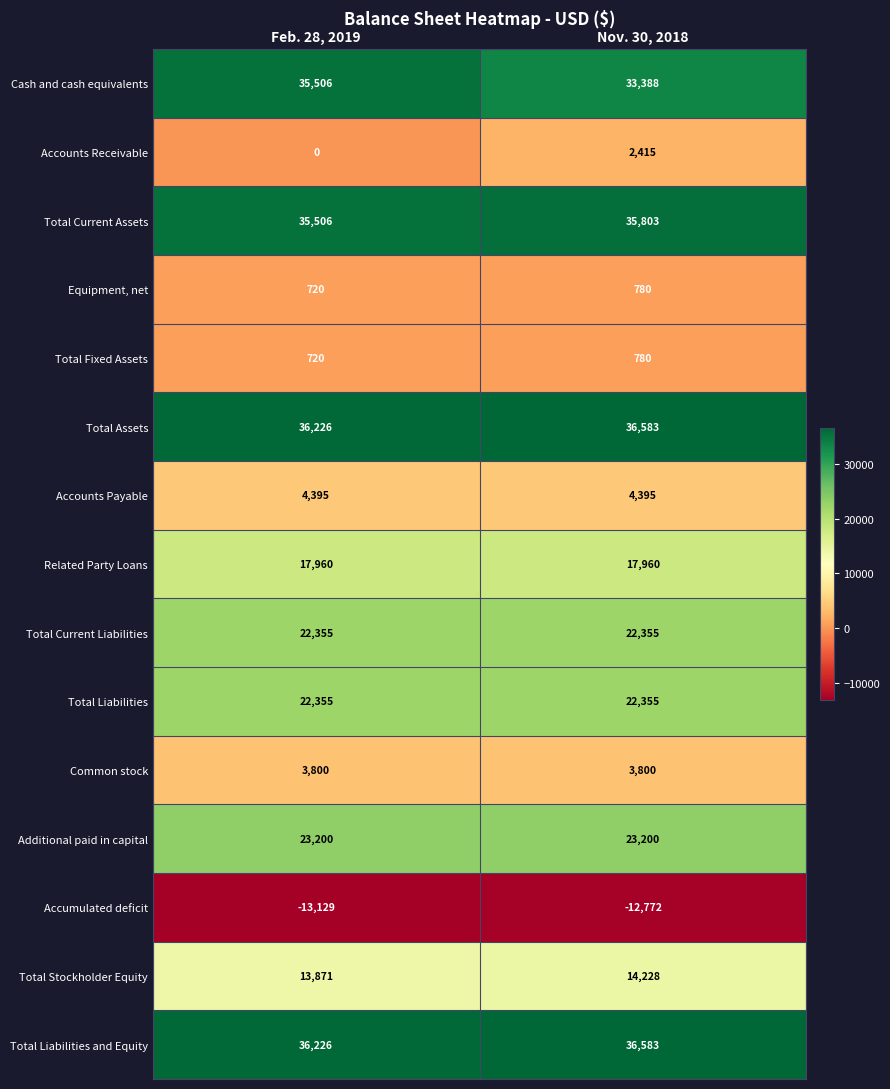

Which series has the widest spread of values?

Accounts Receivable